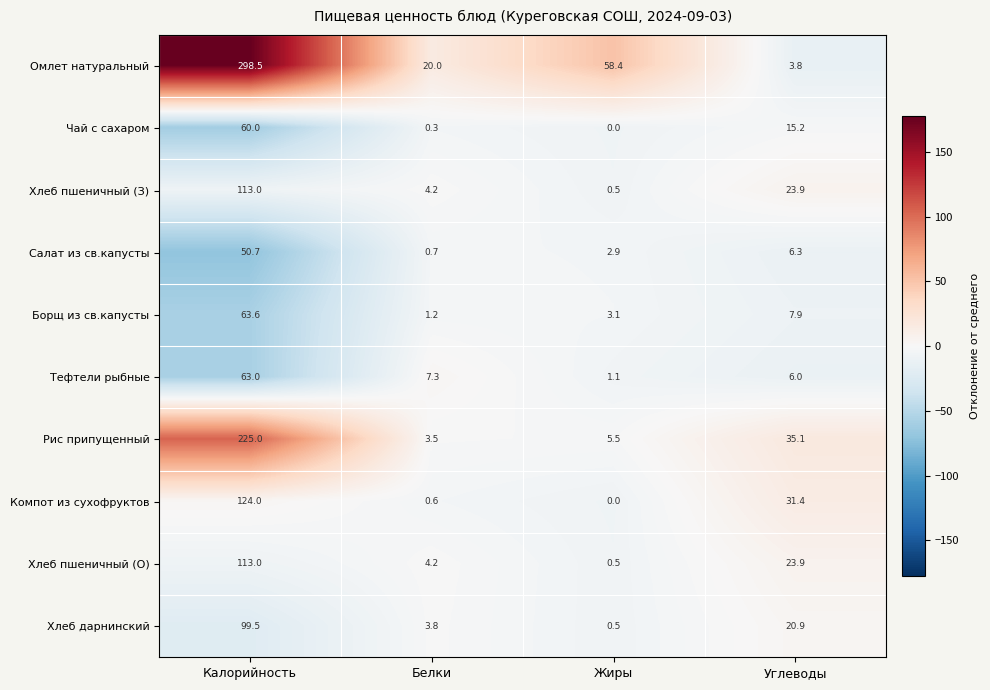

What is the sum of all Омлет натуральный values?

380.7